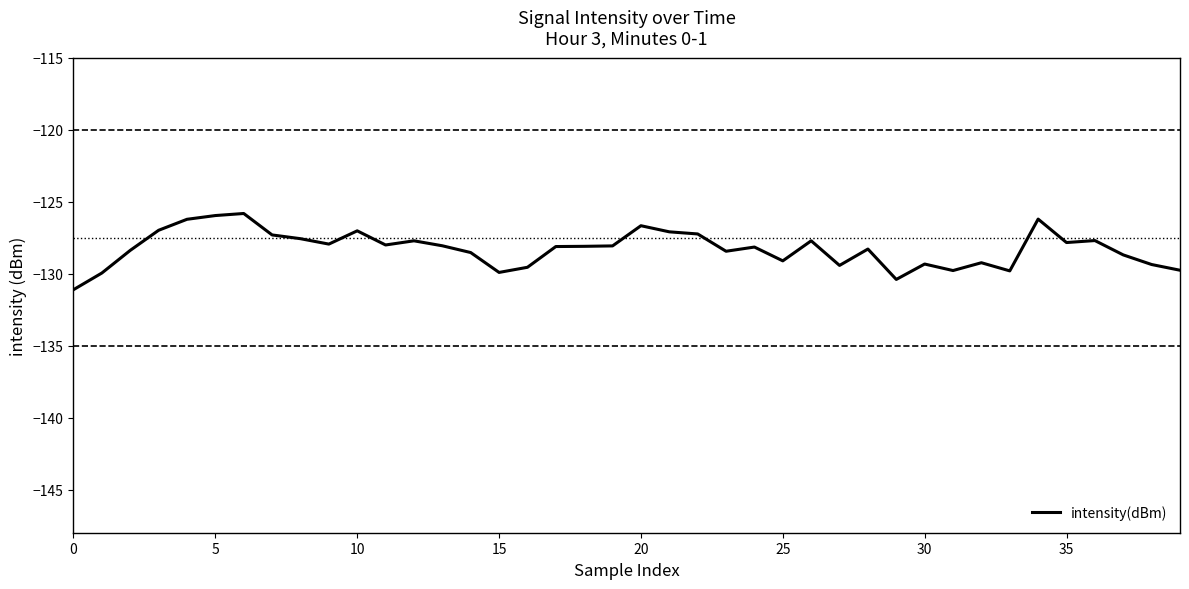

How many points are lower than both their immediate neighbors (excluding endpoints)?

10